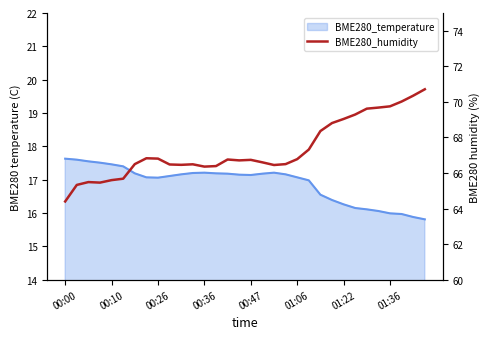

How many points are higher than both their immediate neighbors (excluding endpoints)?

5